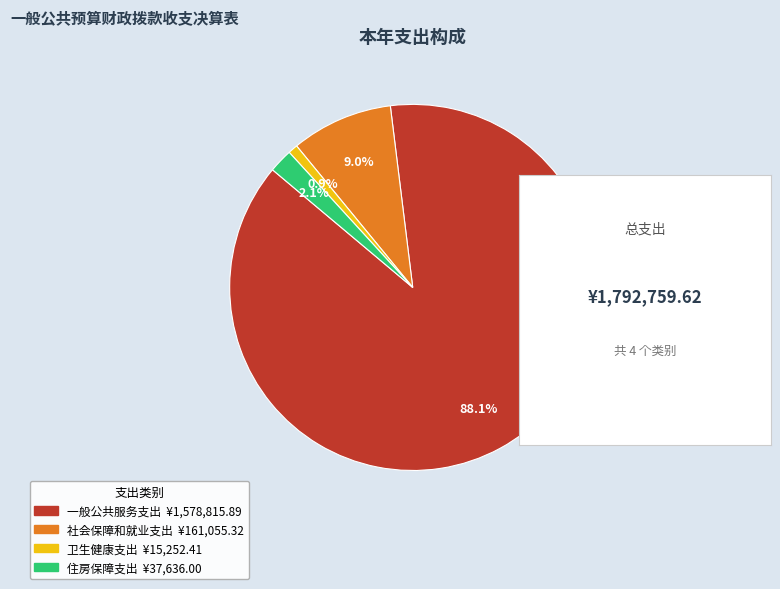

To the nearest percent, what is the difference between the 一般公共服务支出 and 住房保障支出 slice percentages?

86%